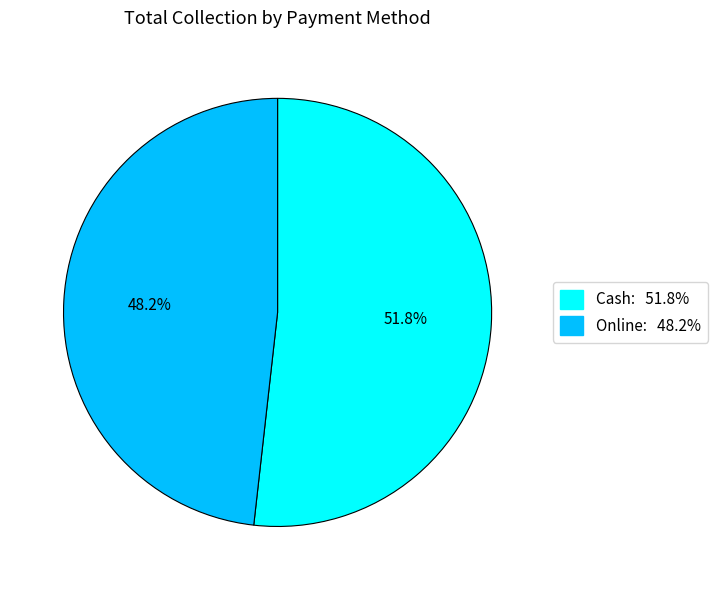

What percentage is the Online slice, to the nearest percent?

48%